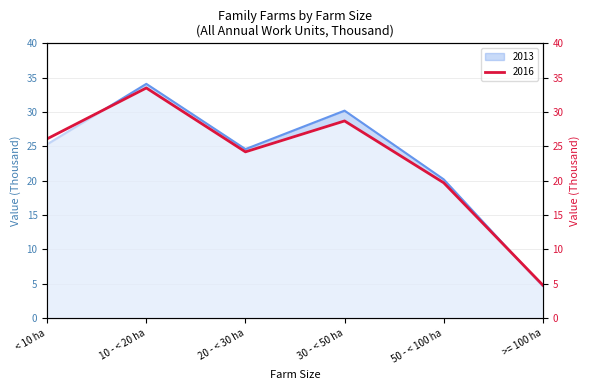

What is the highest value of the 2013 series?

34.1